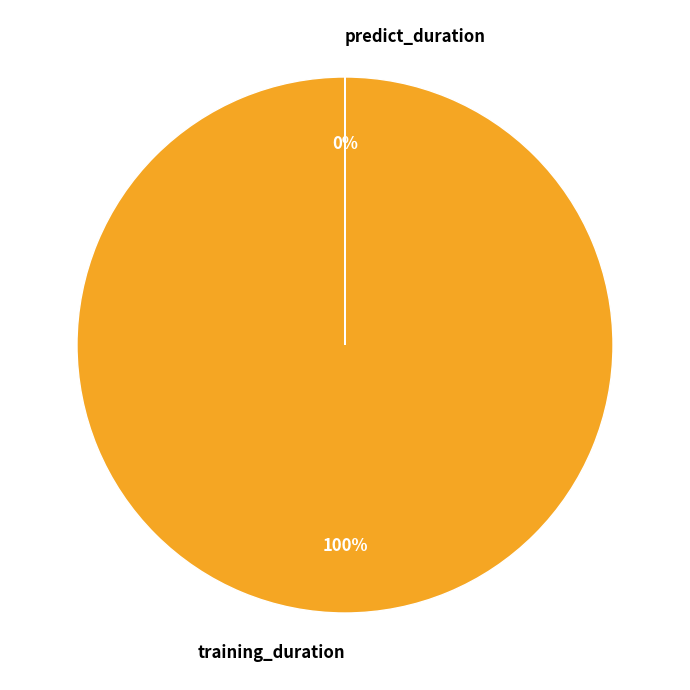

To the nearest percent, what is the difference between the largest and smallest slice percentages?

100%